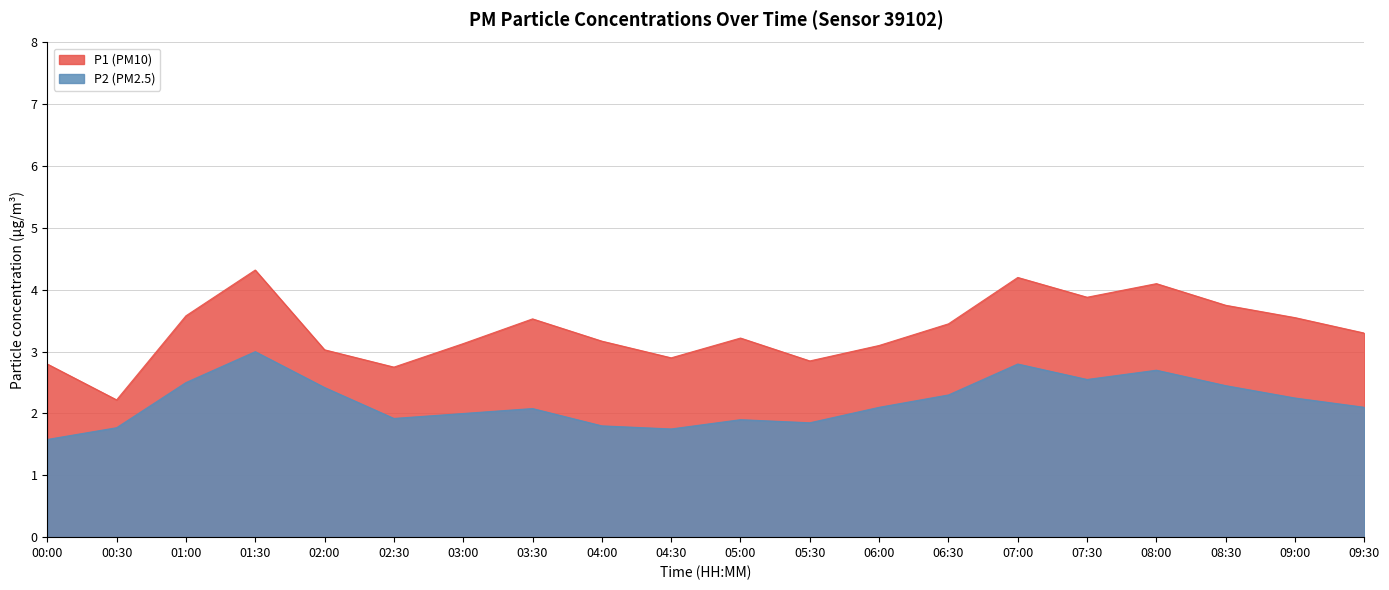

Is the value of P1 at 04:30 greater than the value of P2 at 03:00?

Yes